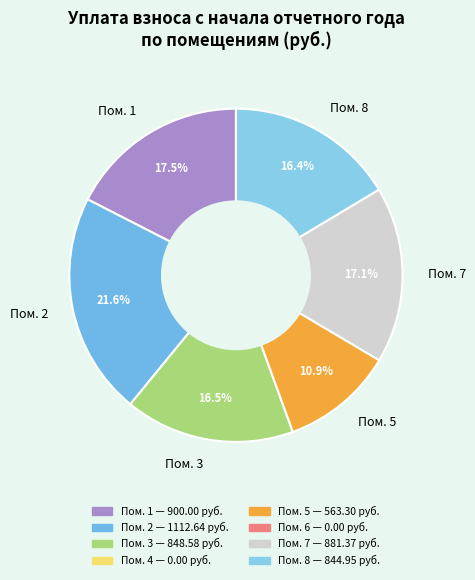

Which category has the biggest portion of the pie?

Пом. 2